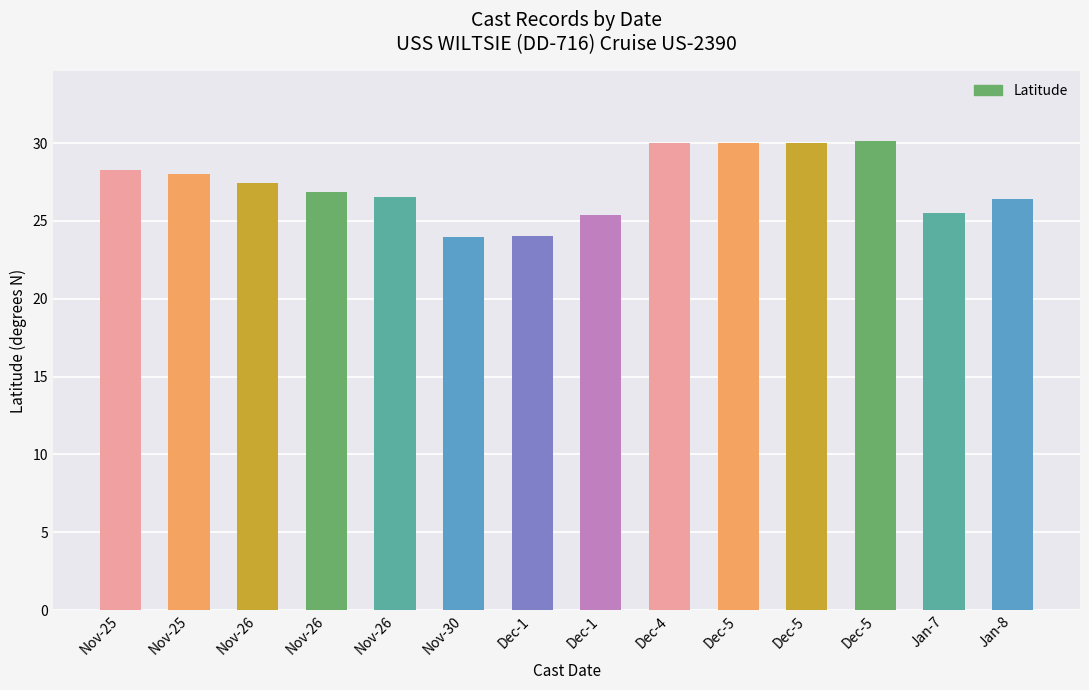

The chart shows a value of 15.9 at Dec-1. True or false?

False